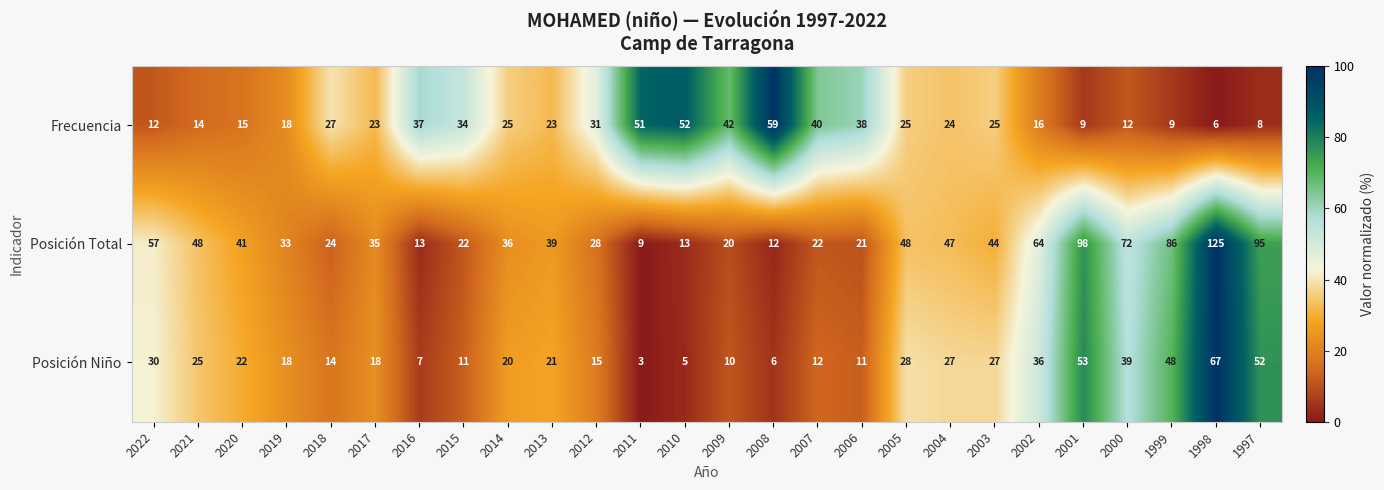

What is the sum of all Posición Niño values?

625